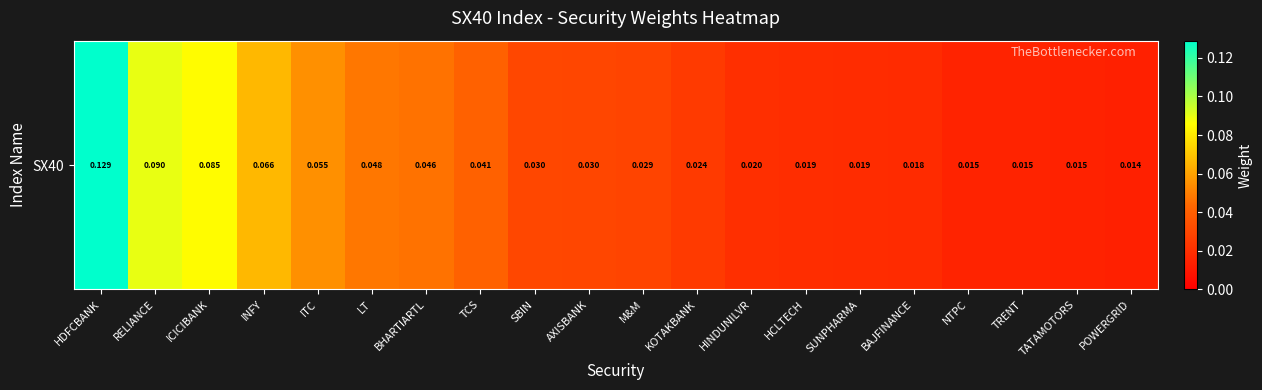

Reading left to right, what are all the values shown in this chart?

HDFCBANK=0.1	RELIANCE=0.1	ICICIBANK=0.1	INFY=0.1	ITC=0.1	LT=0.0	BHARTIARTL=0.0	TCS=0.0	SBIN=0.0	AXISBANK=0.0	M&M=0.0	KOTAKBANK=0.0	HINDUNILVR=0.0	HCLTECH=0.0	SUNPHARMA=0.0	BAJFINANCE=0.0	NTPC=0.0	TRENT=0.0	TATAMOTORS=0.0	POWERGRID=0.0